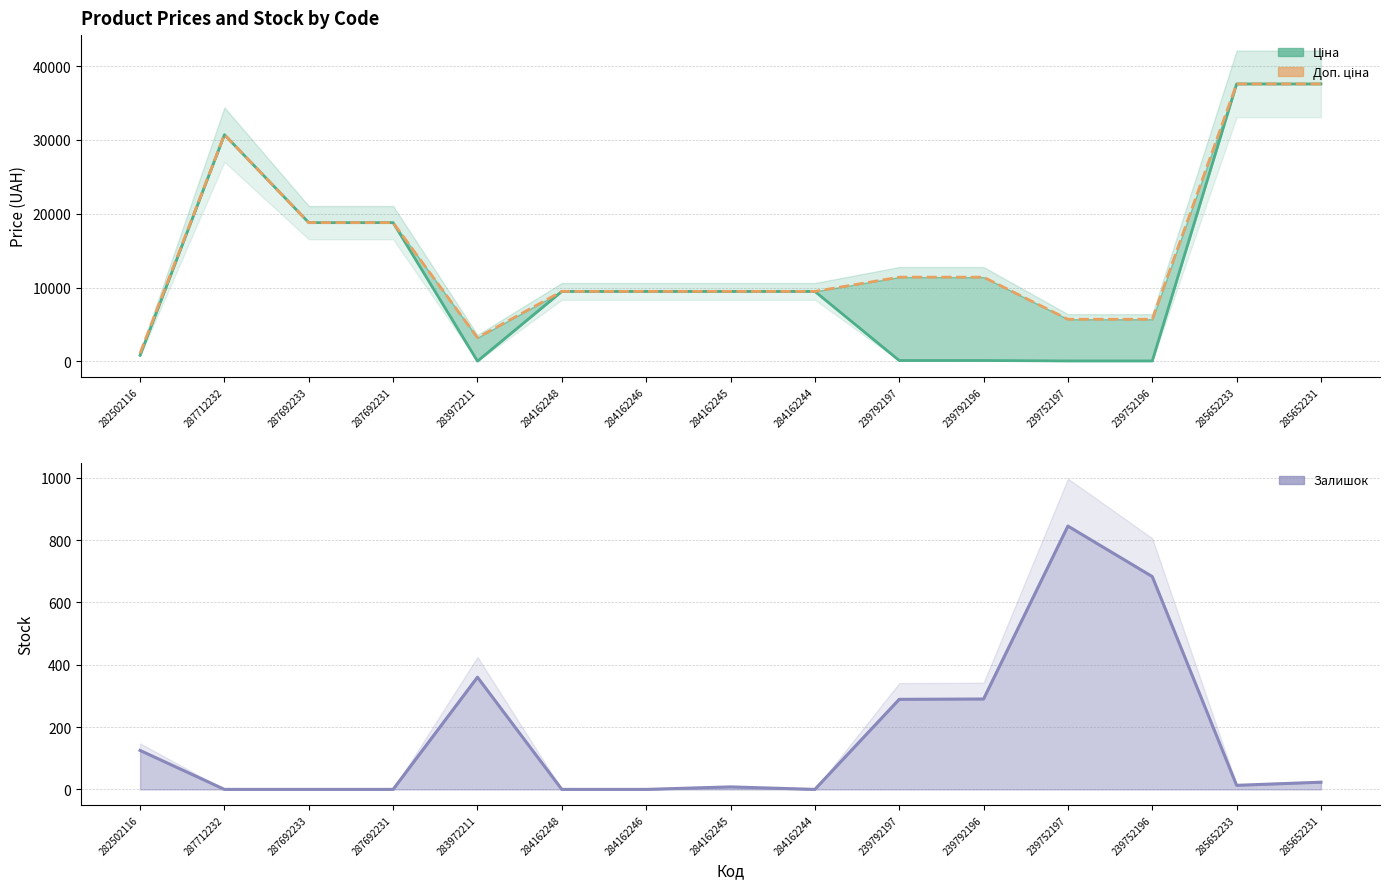

True or false: Доп. ціна and Ціна cross at least once.

False